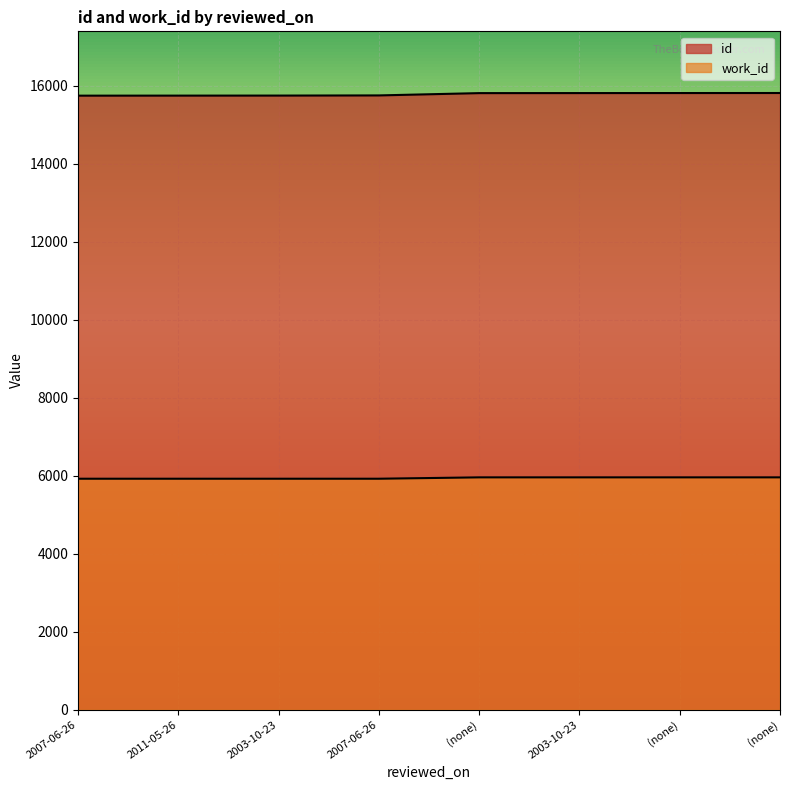

How many values in the id series exceed 15817?

3